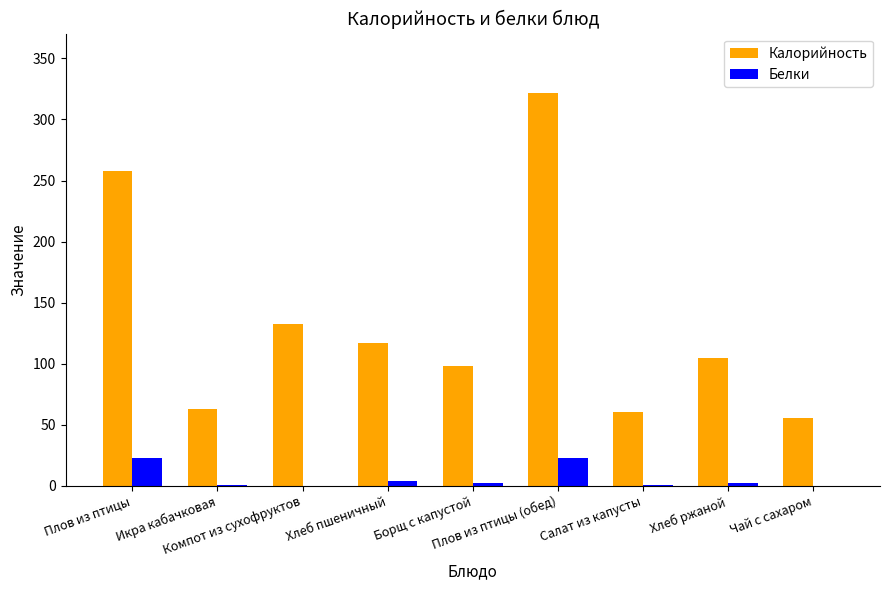

Which series has the largest total across all categories?

Калорийность